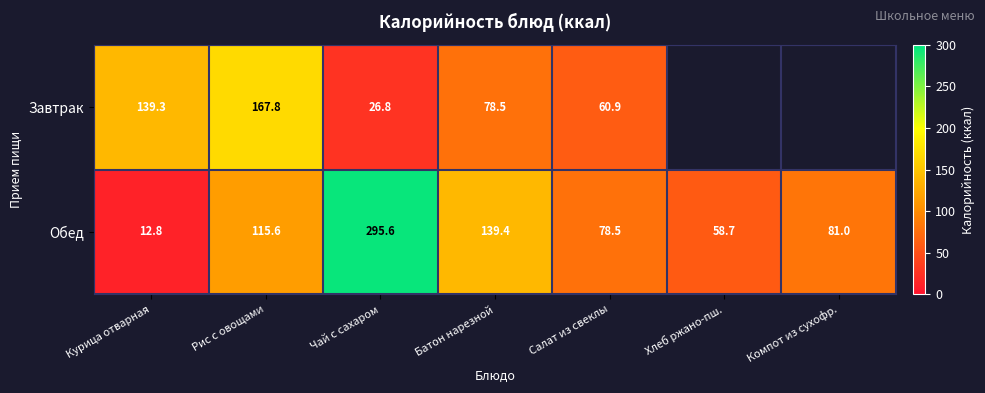

Rank the categories by Обед value from highest to lowest.

Чай с сахаром, Батон нарезной, Рис с овощами, Компот из сухофр., Салат из свеклы, Хлеб ржано-пш., Курица отварная